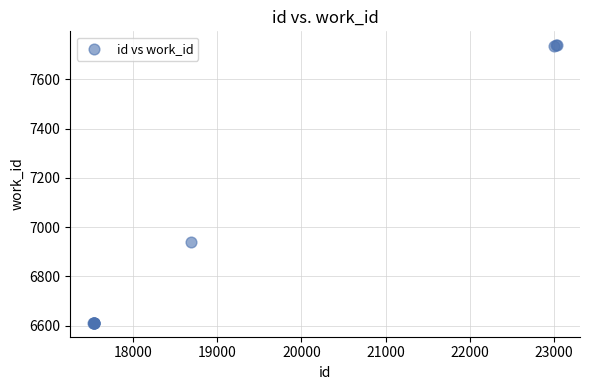

What Y value in the scatter plot is closest to 7175?

6939